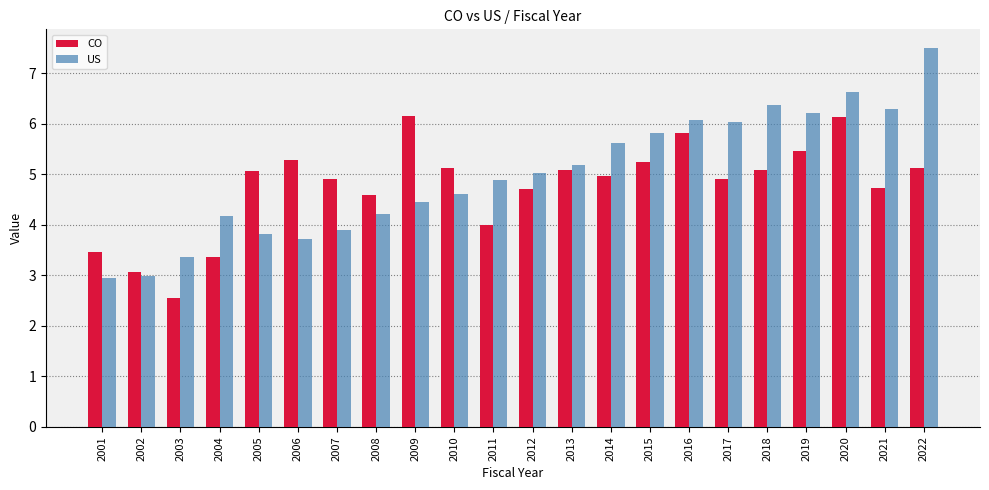

At which category is the sum across all series the highest?

2020